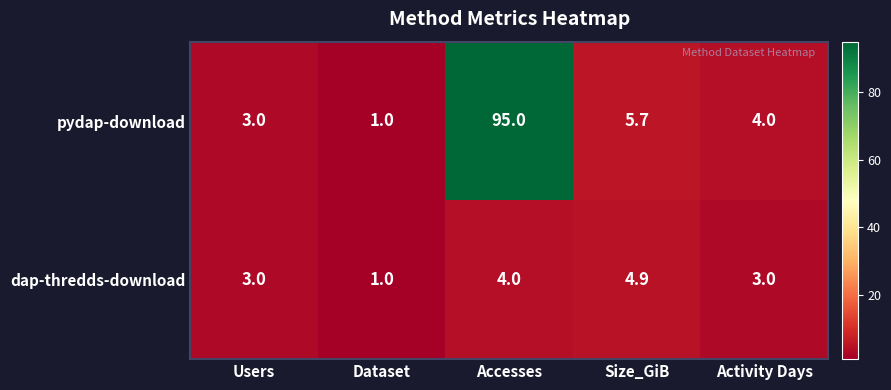

What is the difference between the highest and lowest values at Size_GiB?

0.8